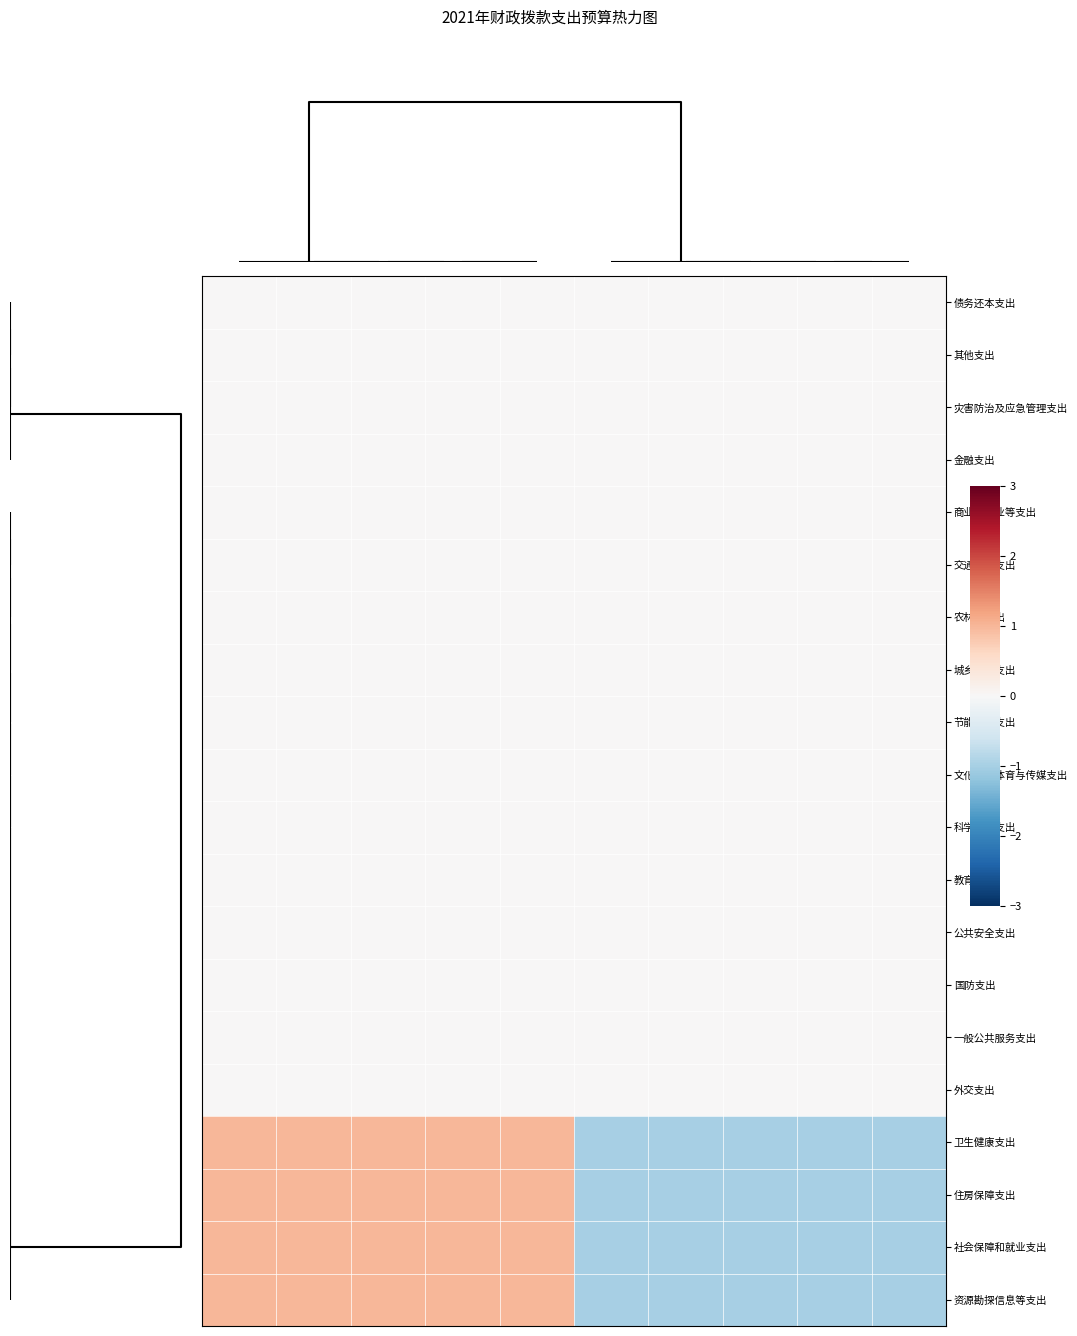

At how many categories does at least one series exceed 0?

5